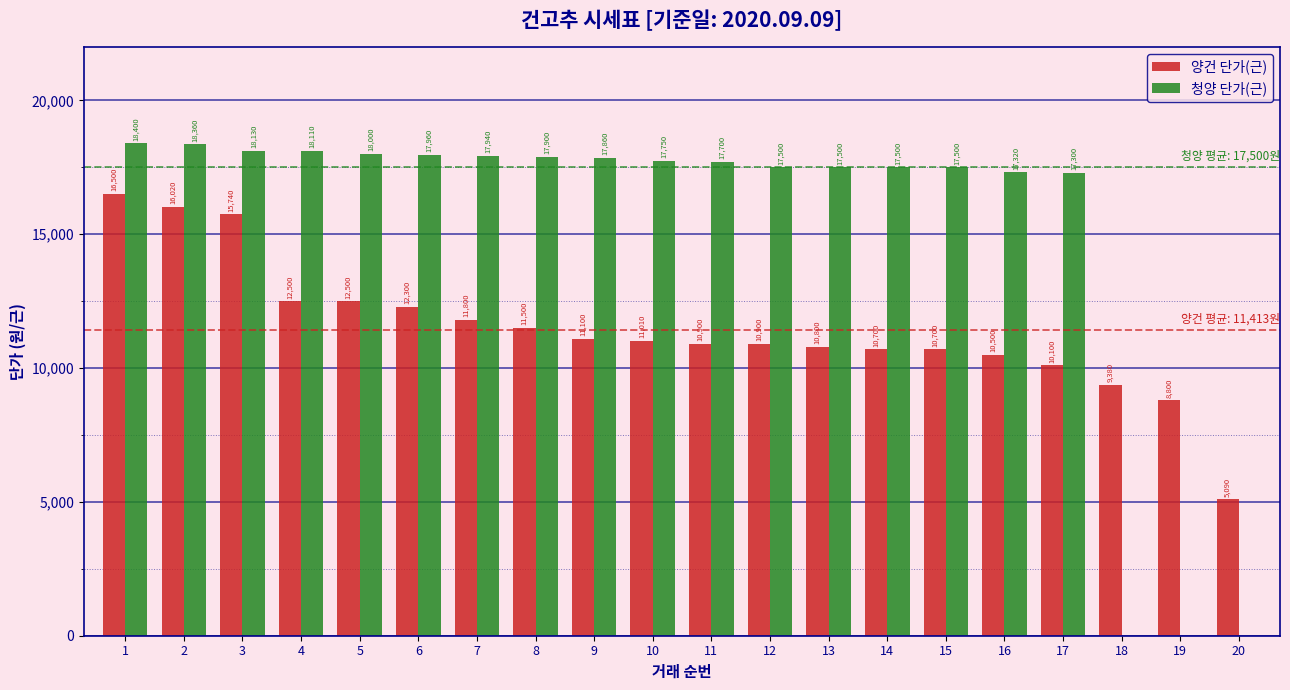

Reading left to right, transcribe all the data shown in this chart.

양건 단가(근): 1=16500	2=16020	3=15740	4=12500	5=12500	6=12300	7=11800	8=11500	9=11100	10=11010	11=10900	12=10900	13=10800	14=10700	15=10700	16=10500	17=10100	18=9380	19=8800	20=5090
청양 단가(근): 1=18400	2=18360	3=18130	4=18110	5=18000	6=17960	7=17940	8=17900	9=17860	10=17750	11=17700	12=17500	13=17500	14=17500	15=17500	16=17320	17=17300	18=0	19=0	20=0